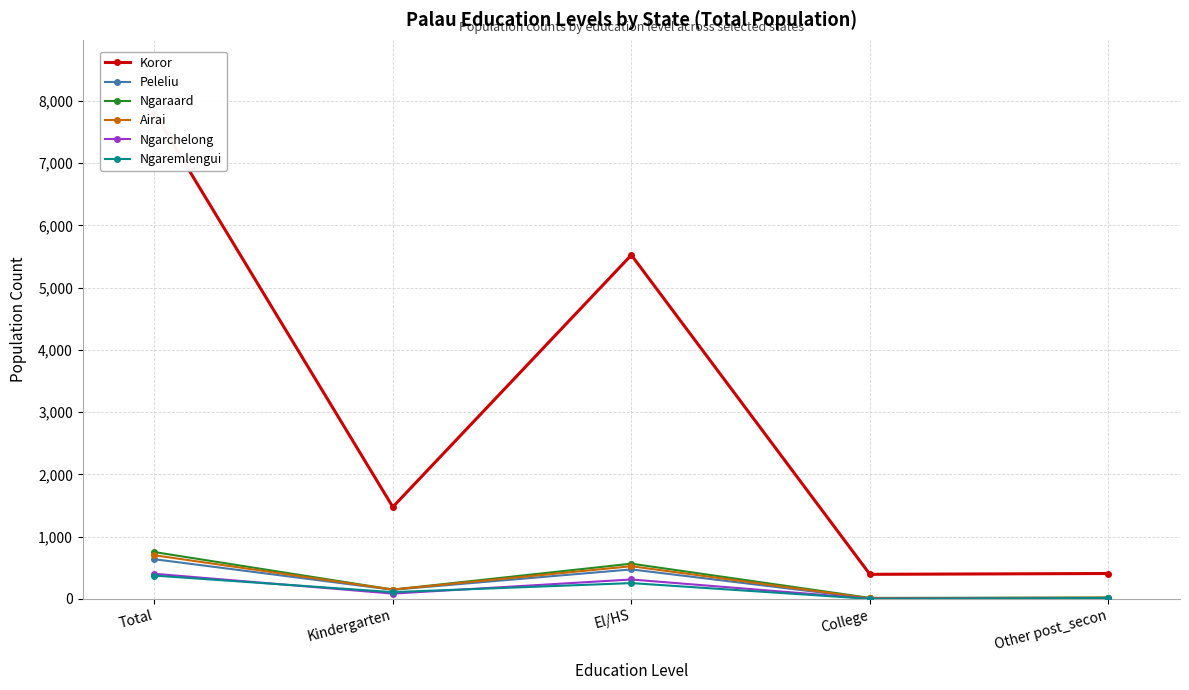

Where do Ngaremlengui and Peleliu first cross each other?

College and Other post_secon